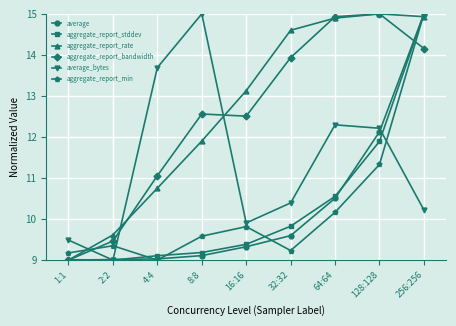

What is the minimum value for aggregate_report_rate?

9.0